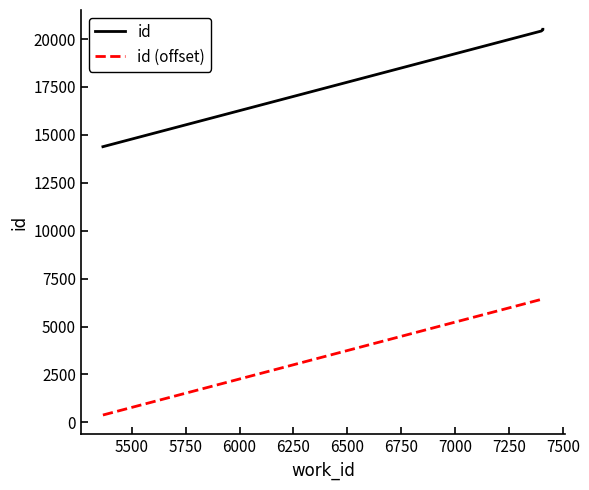

List the series in order of their overall mean, highest first.

id, id (offset)